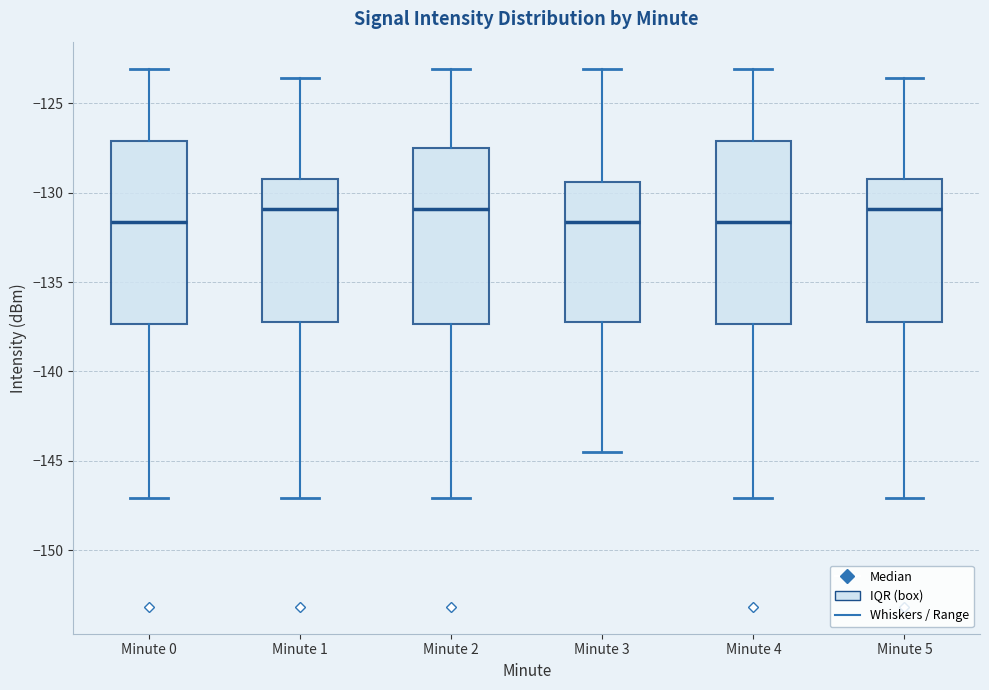

Reading left to right, transcribe this box plot: for each box, give where its median line is, the range the box spans, and where its two whiskers end, as read against the y-axis. The values are not printed on the chart, so give them approximately, as read against the axis.

Minute 0: median -131.5, box -137.5 to -127.0, whiskers -147.0 to -123.0
Minute 1: median -131.0, box -137.0 to -129.0, whiskers -147.0 to -123.5
Minute 2: median -131.0, box -137.5 to -127.5, whiskers -147.0 to -123.0
Minute 3: median -131.5, box -137.0 to -129.5, whiskers -144.5 to -123.0
Minute 4: median -131.5, box -137.5 to -127.0, whiskers -147.0 to -123.0
Minute 5: median -131.0, box -137.0 to -129.0, whiskers -147.0 to -123.5